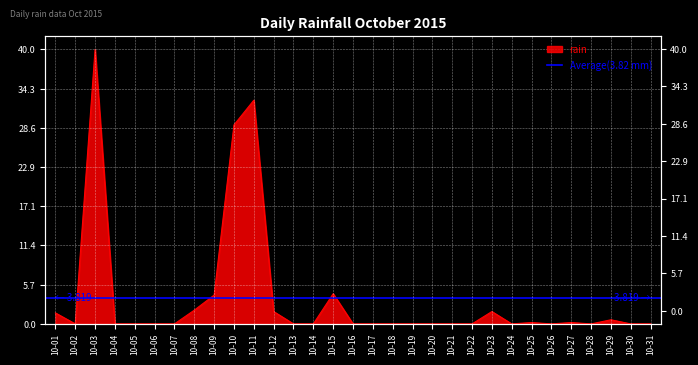

List the labels in order of value, largest first.

10-03, 10-11, 10-10, 10-15, 10-09, 10-08, 10-12, 10-23, 10-01, 10-29, 10-25, 10-27, 10-02, 10-04, 10-05, 10-06, 10-07, 10-13, 10-14, 10-16, 10-17, 10-18, 10-19, 10-20, 10-21, 10-22, 10-24, 10-26, 10-28, 10-30, 10-31